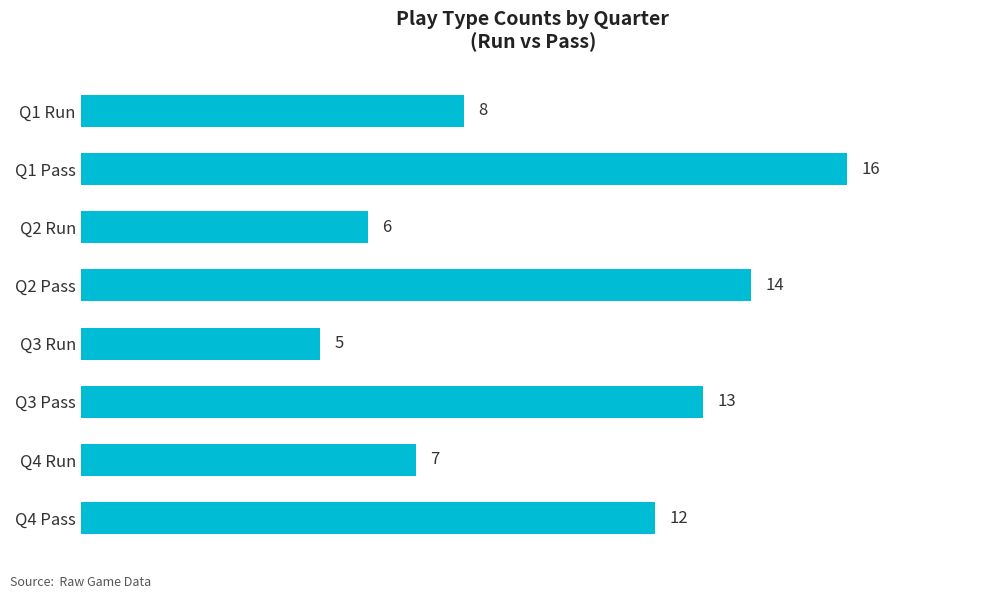

What is the greatest value displayed?

16